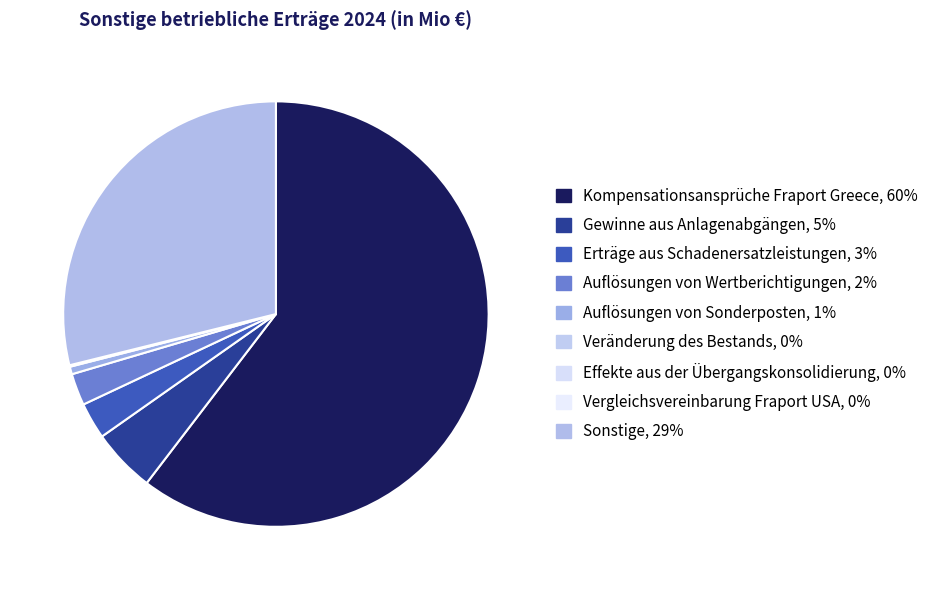

Rank the categories by value from lowest to highest.

Effekte aus der Übergangskonsolidierung, Vergleichsvereinbarung Fraport USA, Veränderung des Bestands, Auflösungen von Sonderposten, Auflösungen von Wertberichtigungen, Erträge aus Schadenersatzleistungen, Gewinne aus Anlagenabgängen, Sonstige, Kompensationsansprüche Fraport Greece